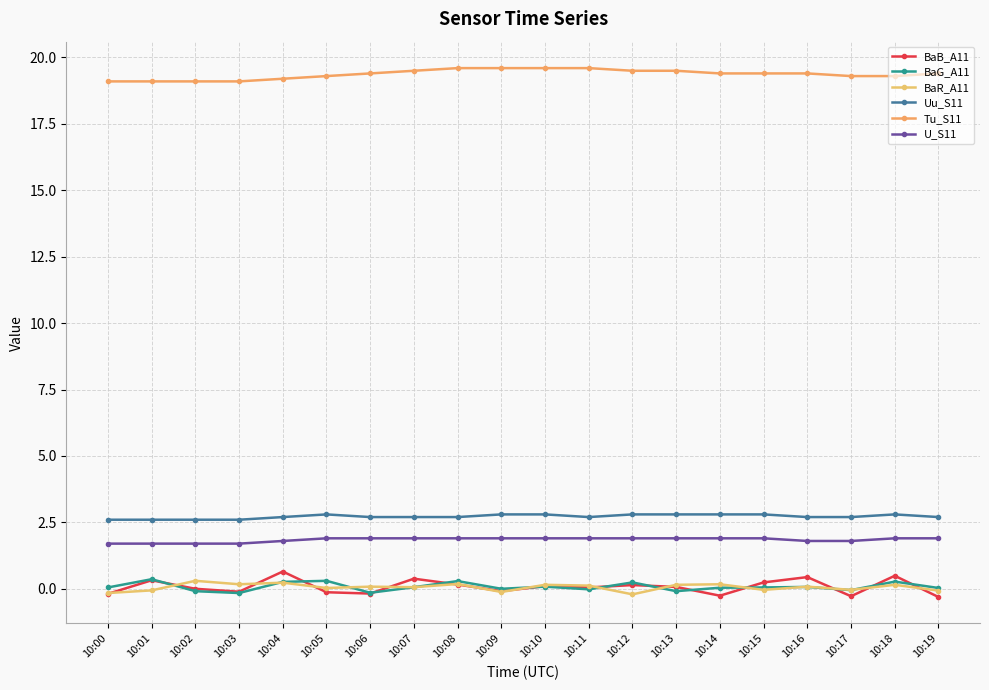

Which category has the lowest value in the BaB_A11 series?

10:19